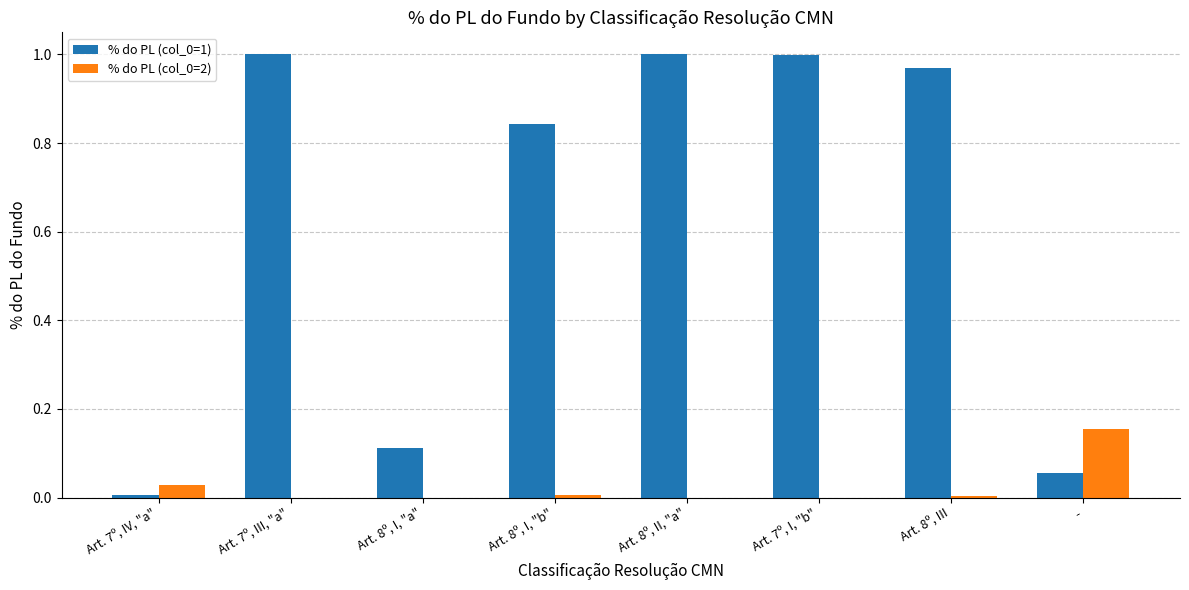

Is it true that % do PL (col_0=1) equals 0.2 at Art. 8º, II, "a"?

False